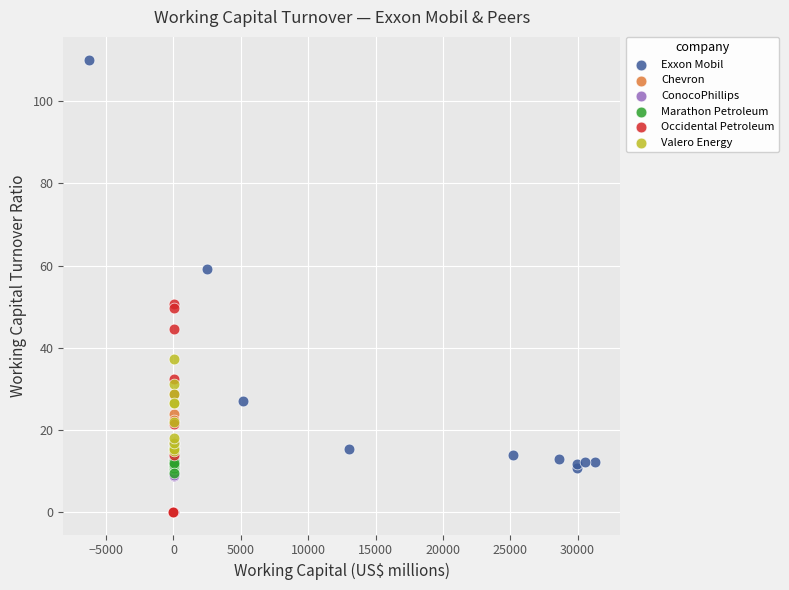

Which series contains the highest Y value?

Exxon Mobil